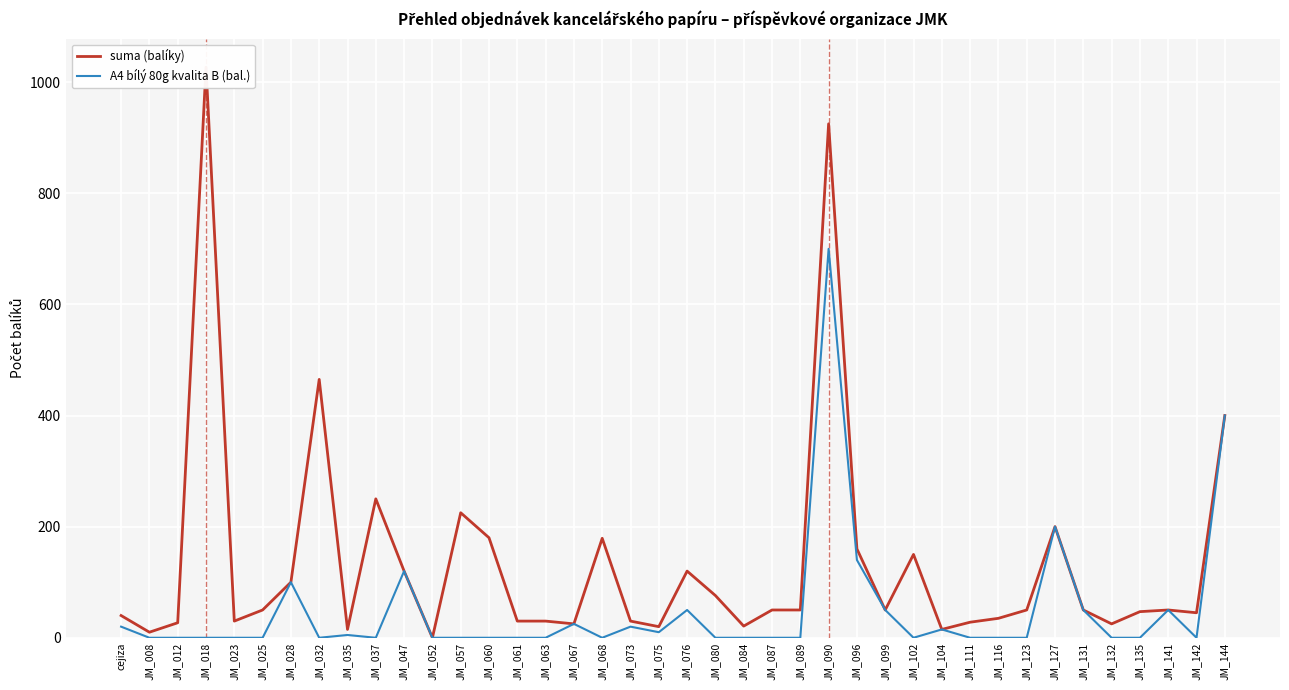

Which has a higher value, JM_052 or JM_060?

JM_060